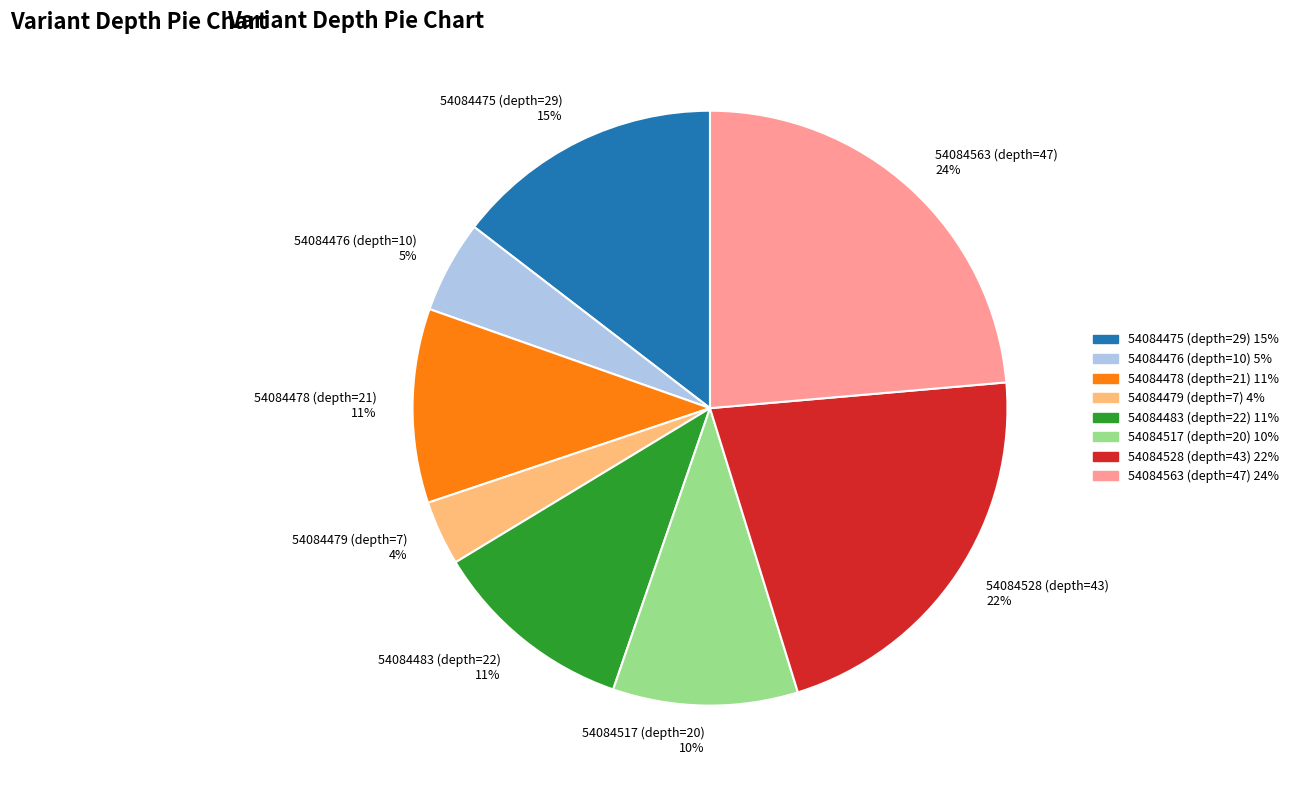

Is the sum of 54084476 (depth=10) and 54084479 (depth=7) greater than half?

No